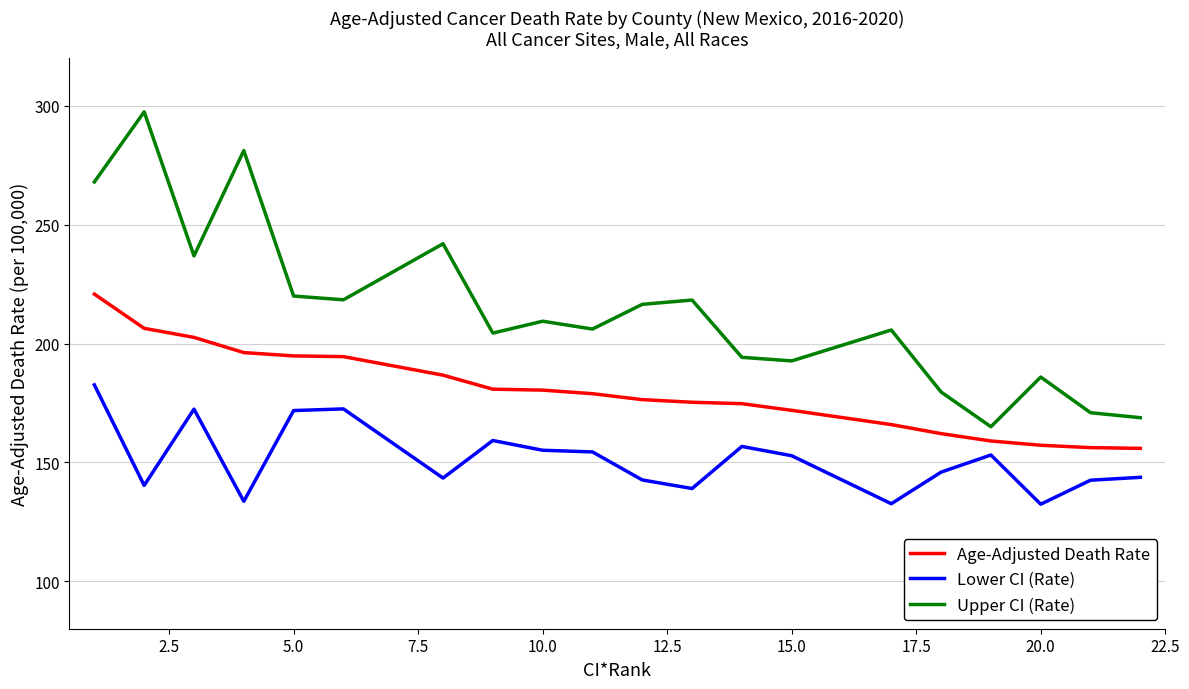

Which series has the largest total across all categories?

Upper CI (Rate)